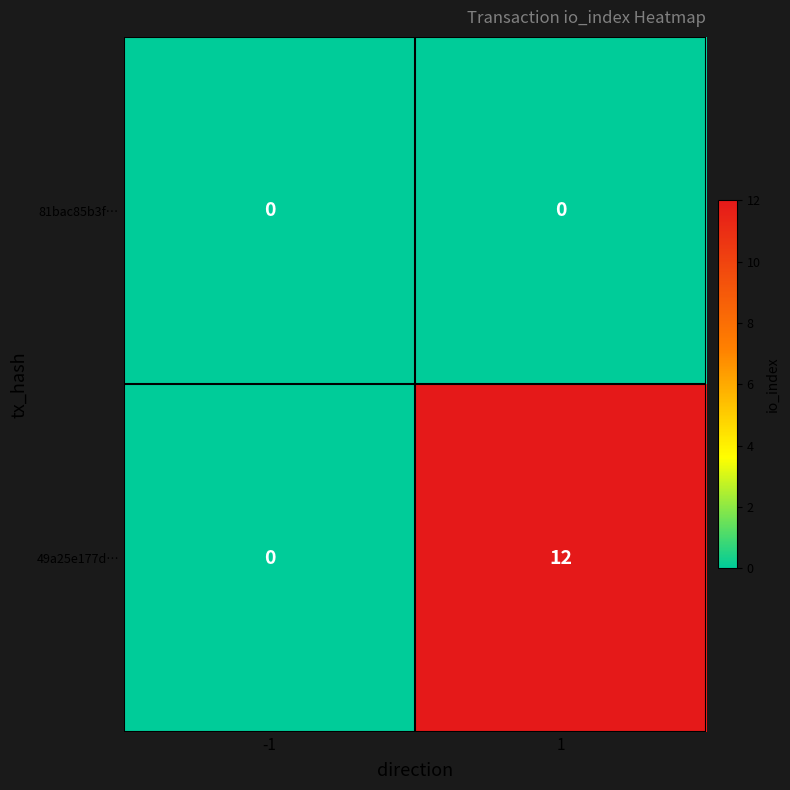

Reading left to right, what are all the values shown in this chart?

81bac85b3f…: 0	0
49a25e177d…: 0	12